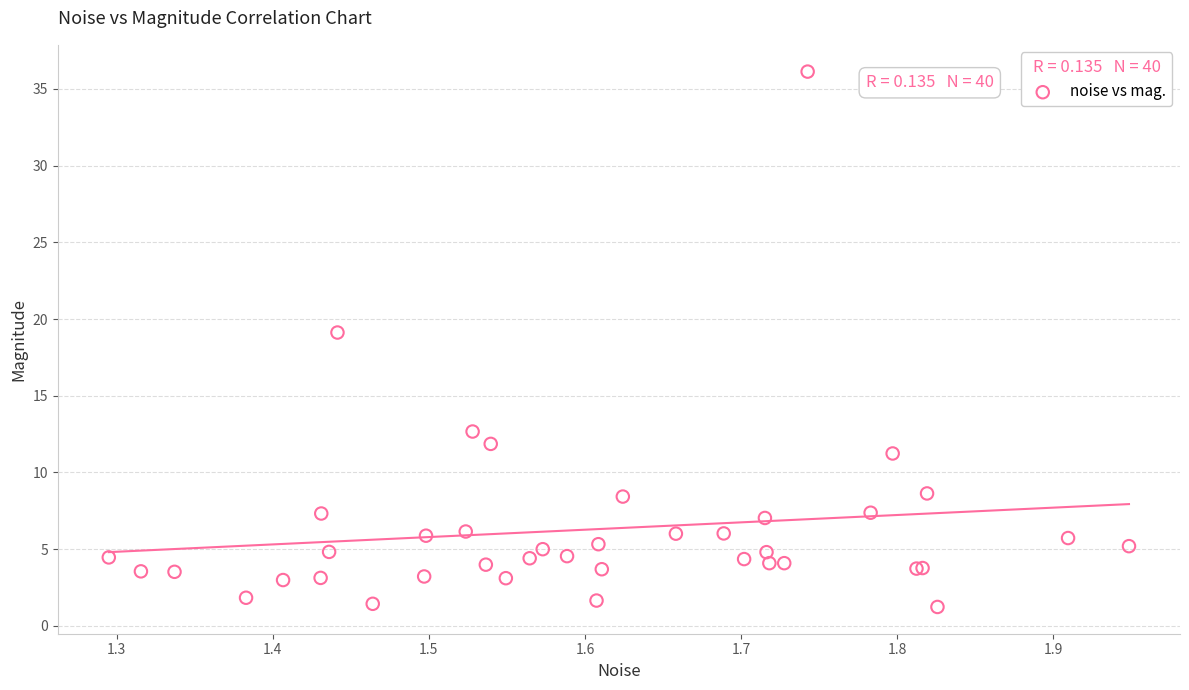

What Y value in the scatter plot is closest to 18?

19.1